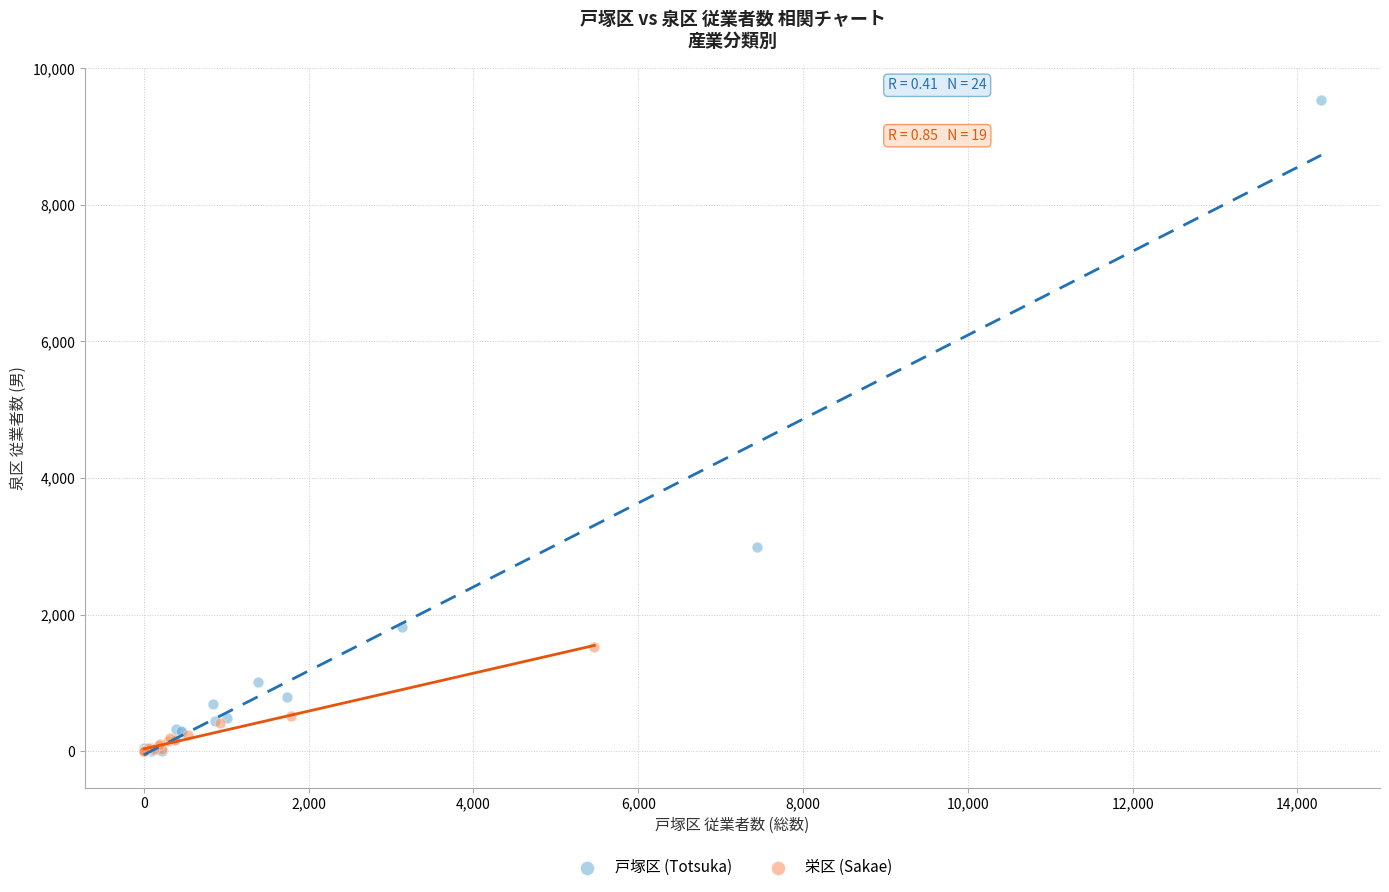

Which series contains the highest Y value?

戸塚区 (Totsuka)